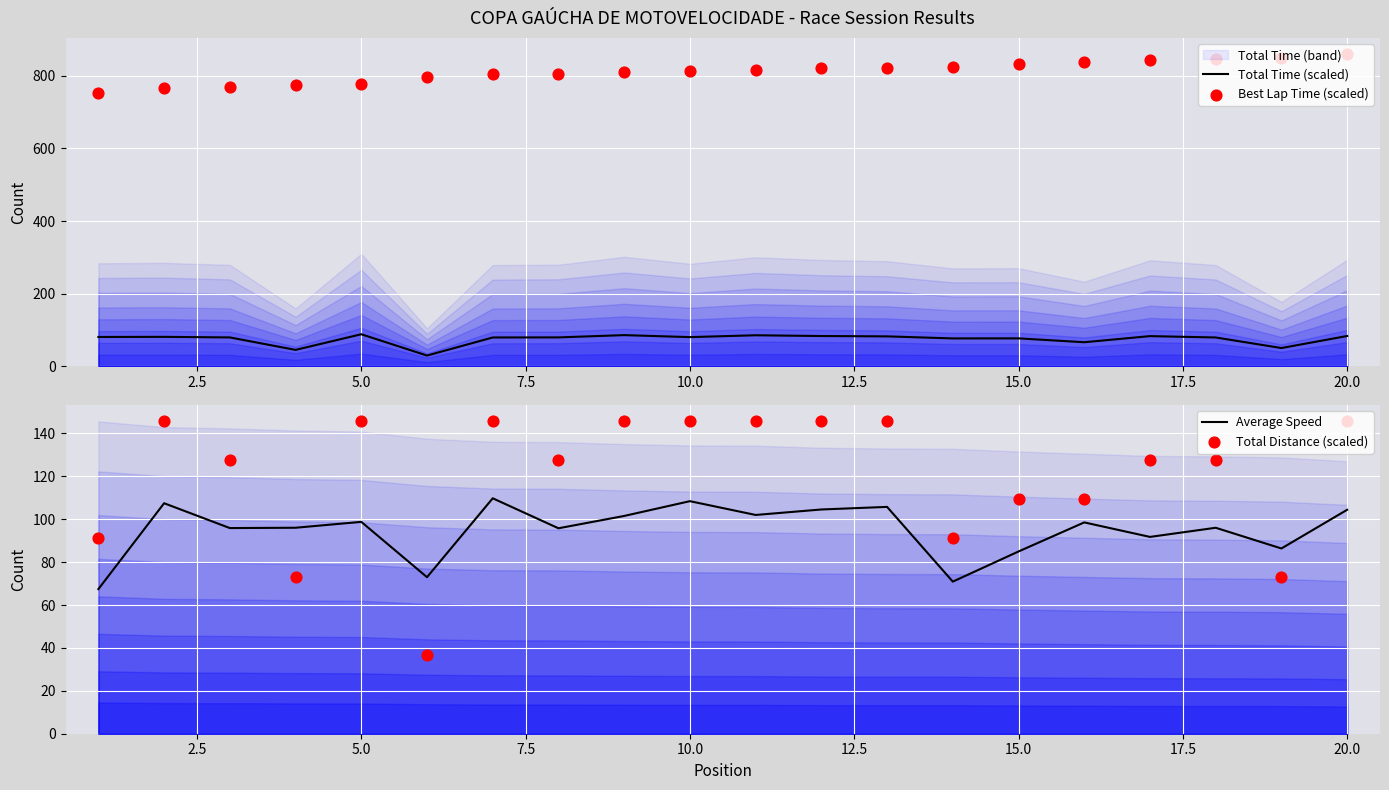

What is the highest value of the Total Time (scaled) series?

88.6